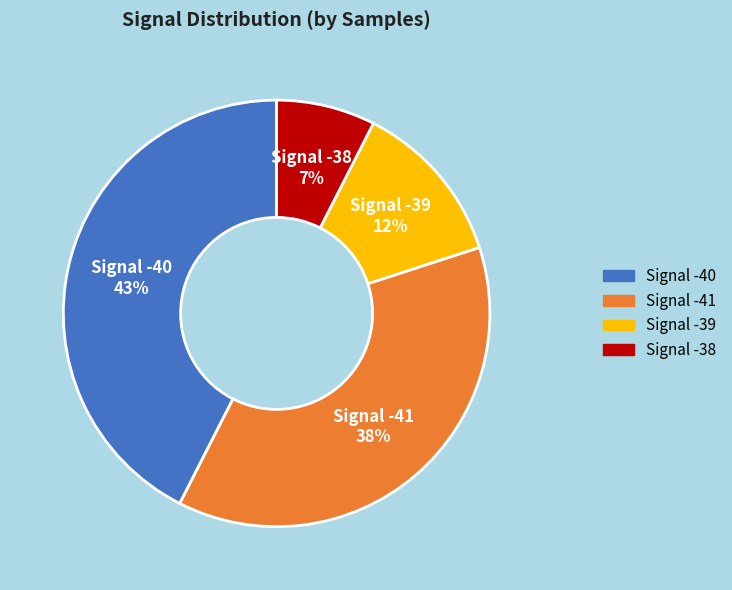

Is there any slice that represents more than half of the pie?

No